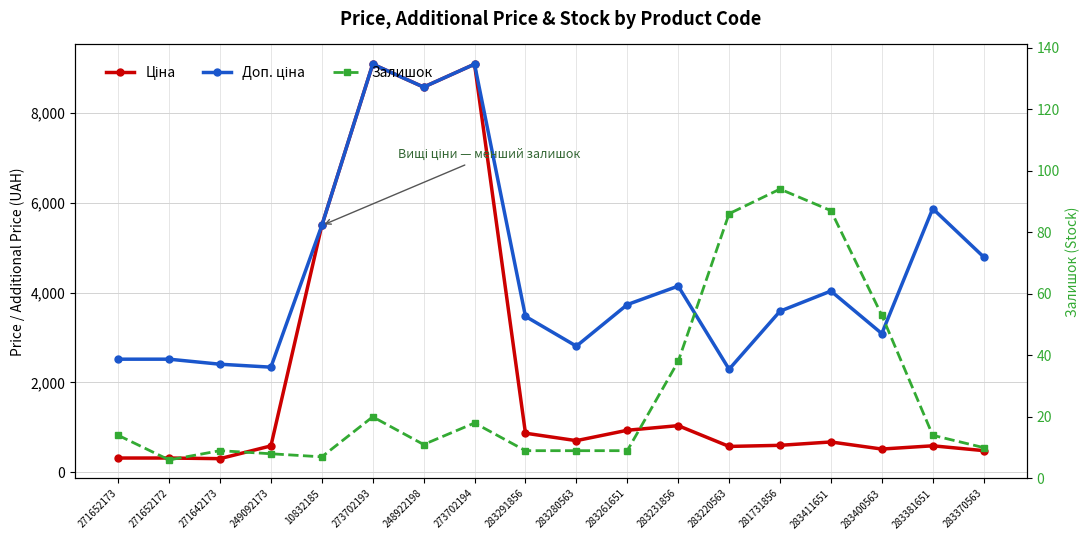

True or false: Ціна has more than 1 points higher than both neighbors.

True